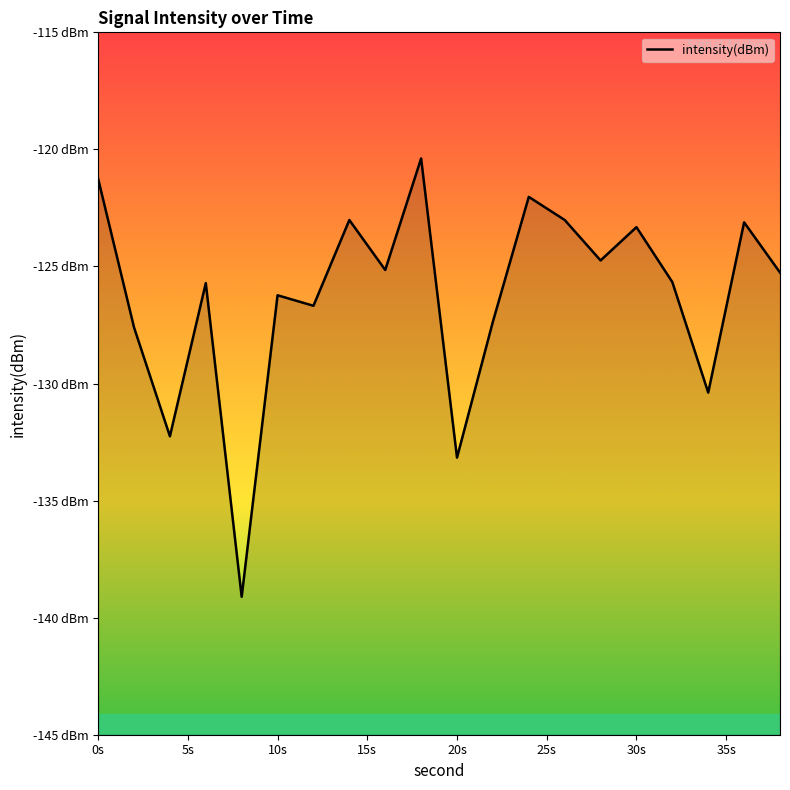

Does the chart display data point markers on the line(s)?

No